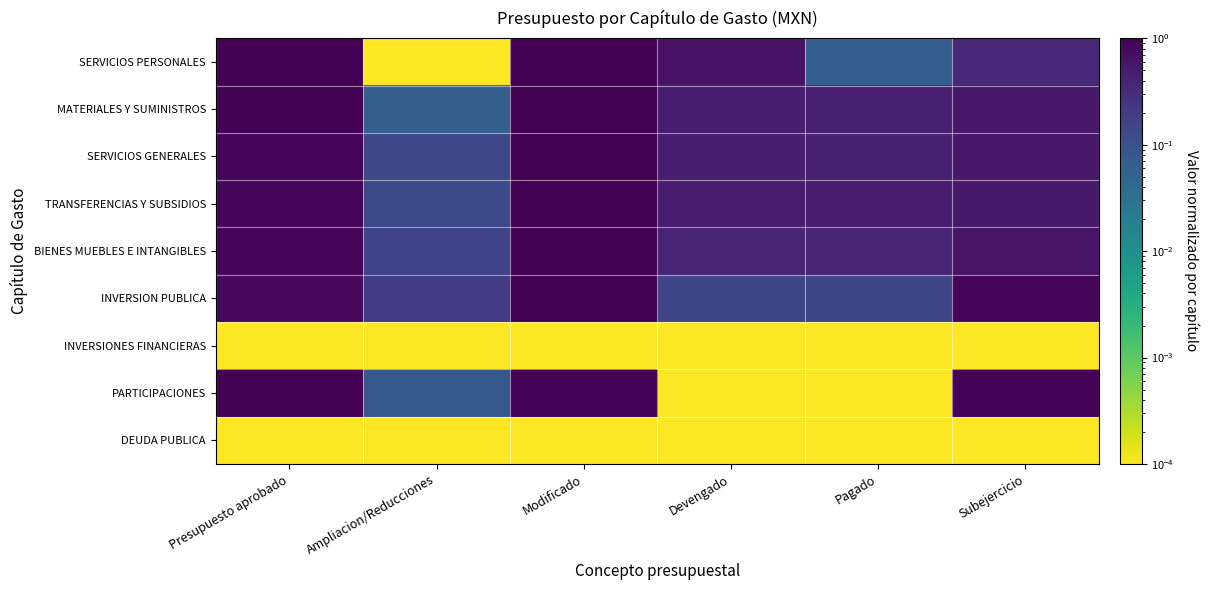

Which series changed the most between Presupuesto aprobado and Ampliacion/Reducciones?

SERVICIOS PERSONALES